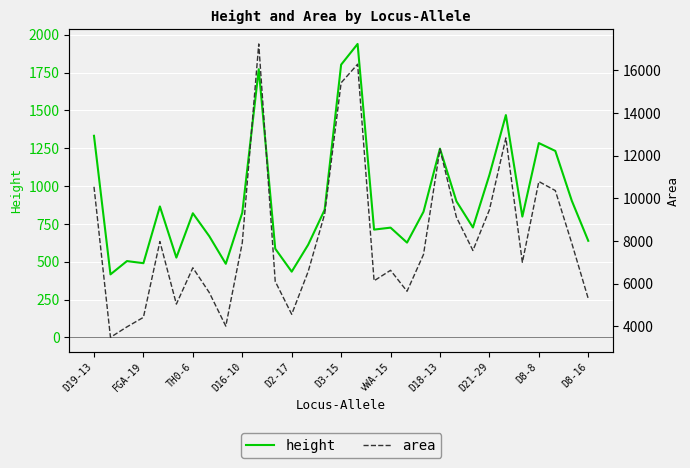

What are all the series names shown in the legend?

height, area